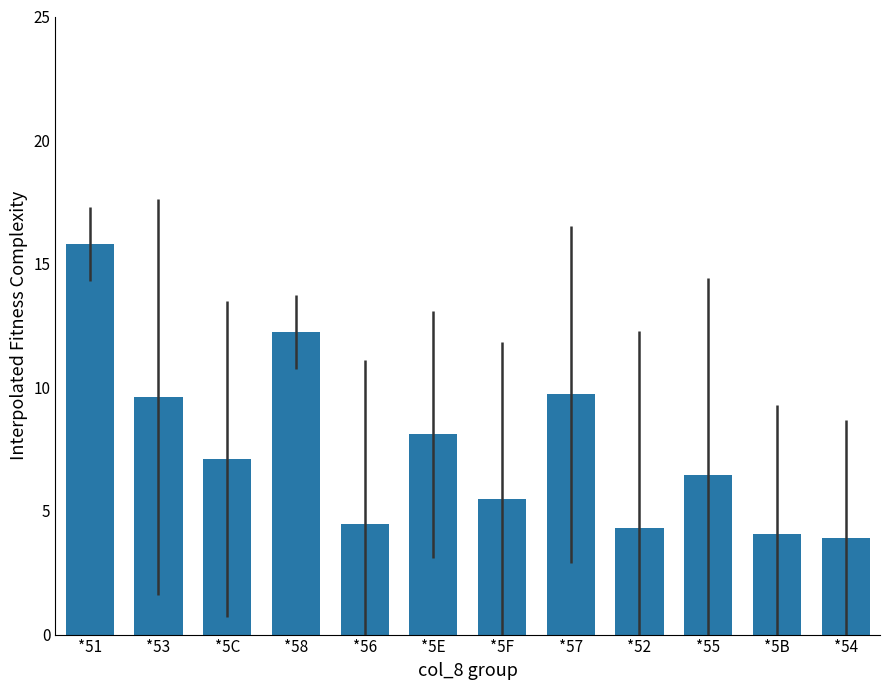

How many values exceed 7?

6